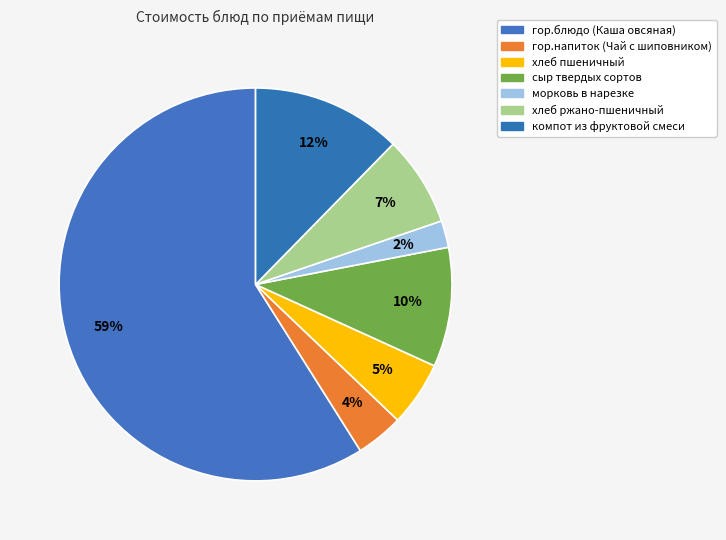

Does хлеб ржано-пшеничный represent more than half of the total?

No